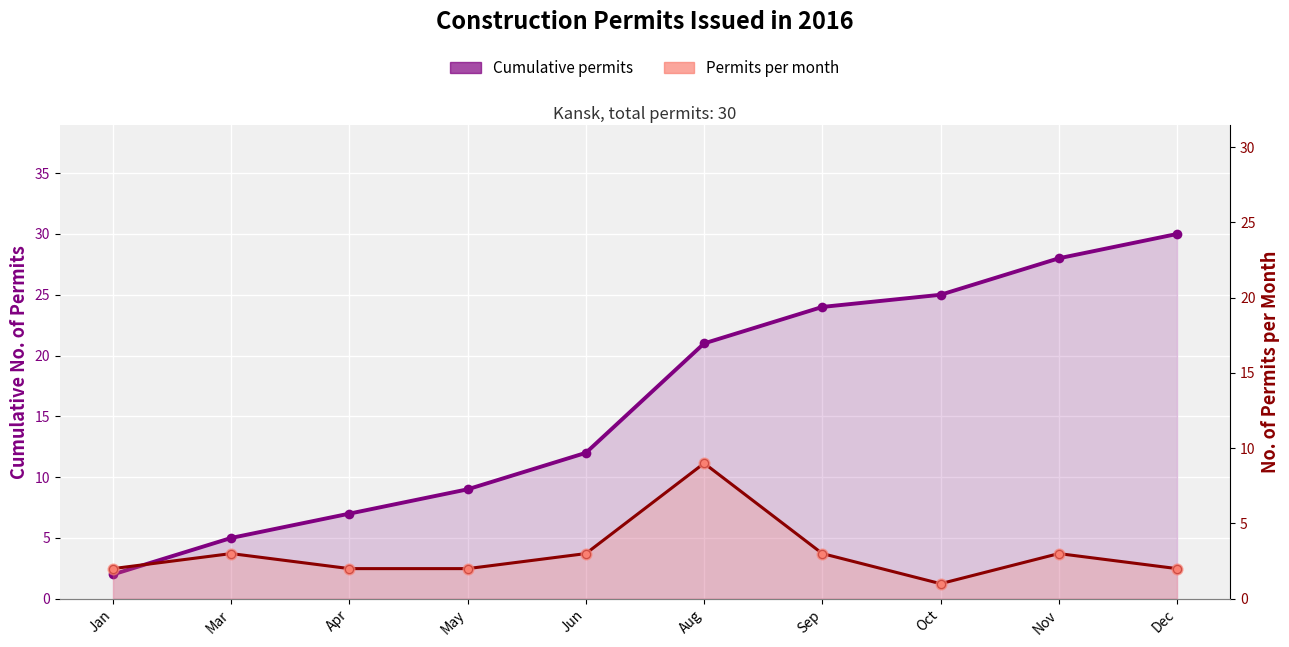

Which series has the largest total across all categories?

Cumulative permits